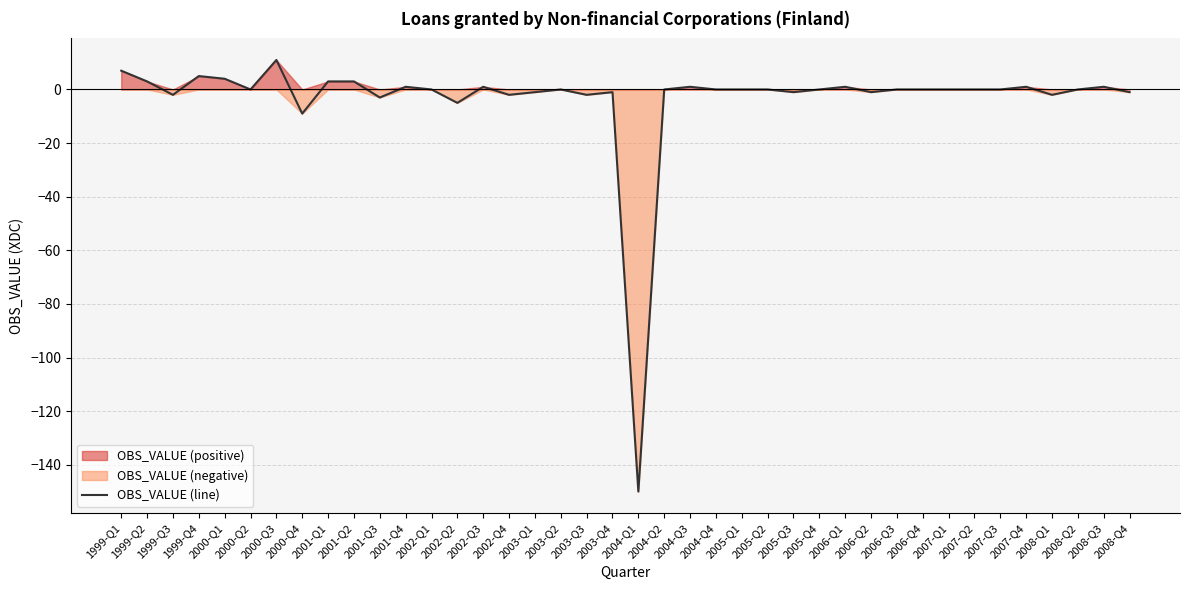

How many values are above zero?

13